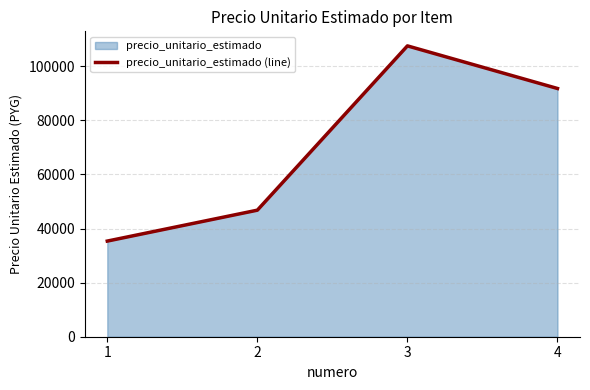

Which has a higher value, 2 or 3?

3